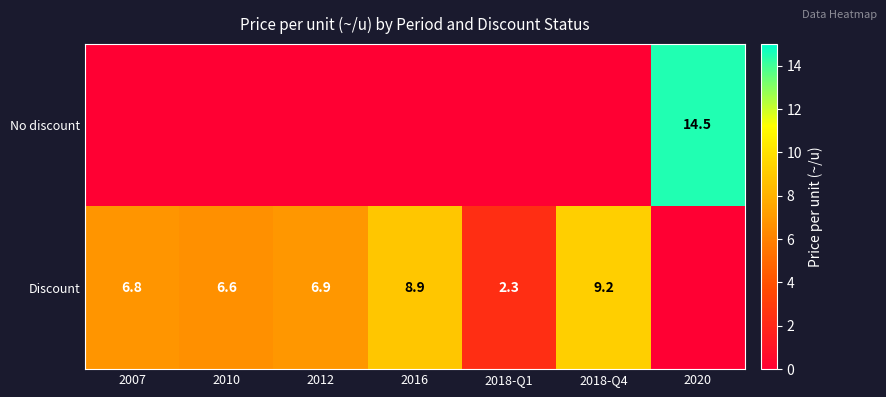

True or false: Discount has a value of 3.5 at 2018-Q1.

False